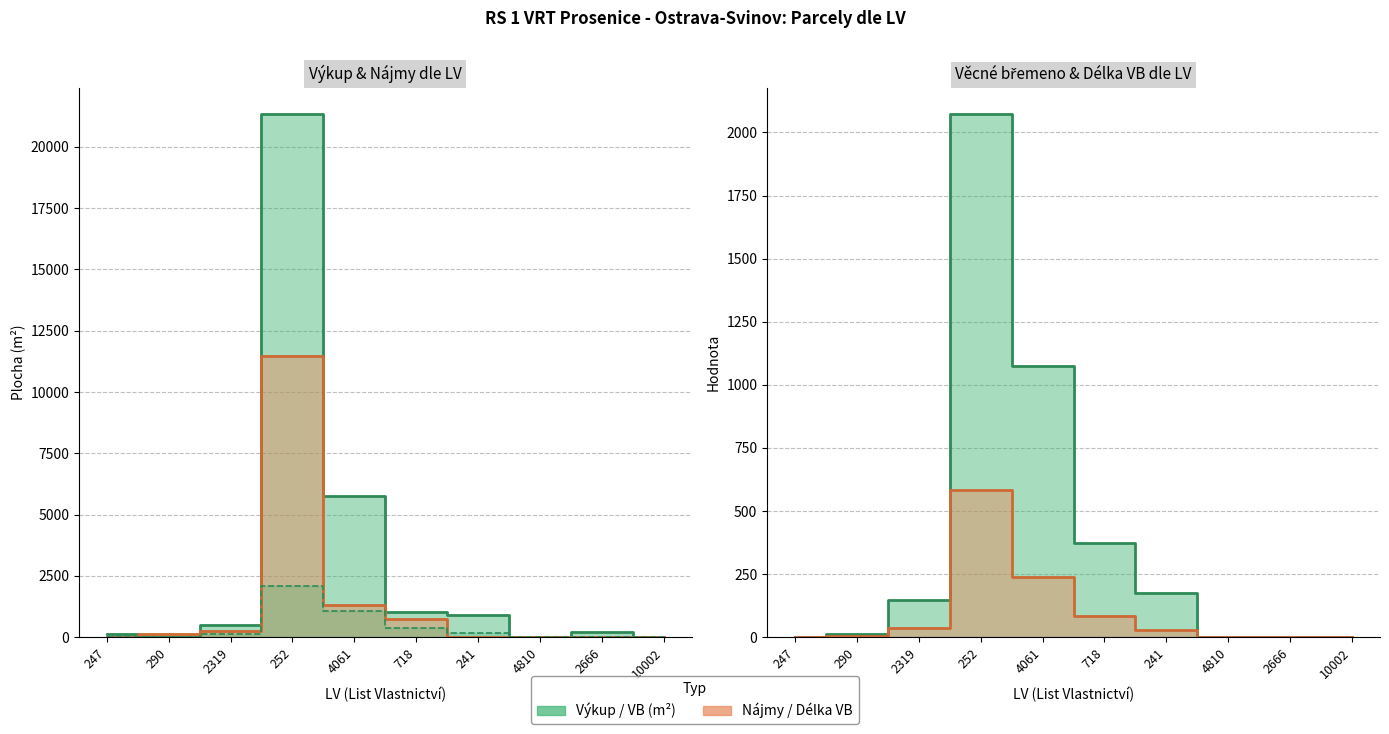

Does the chart have visible grid lines?

Yes